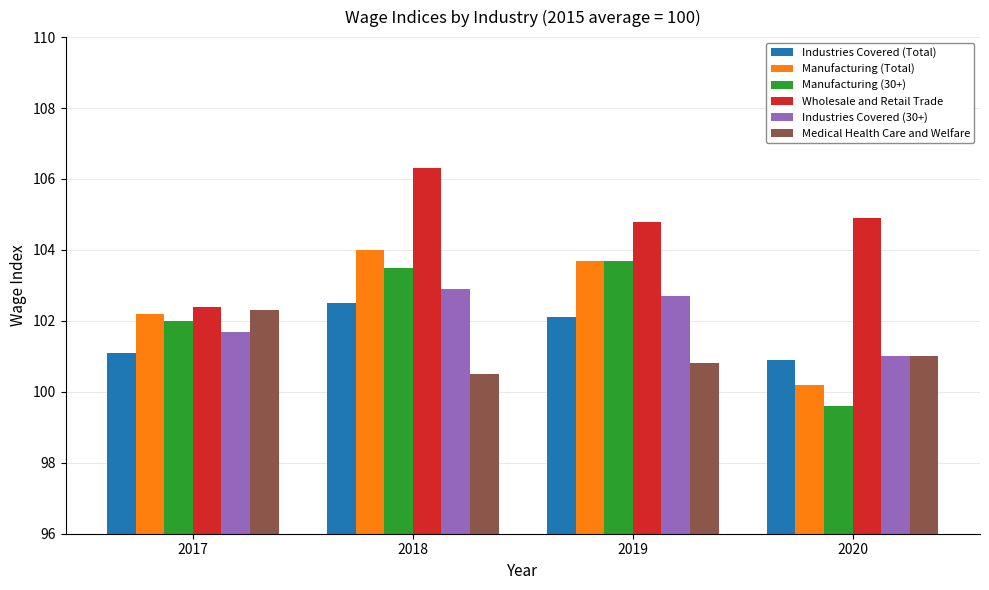

Are the bars grouped side by side (vs. stacked)?

Yes